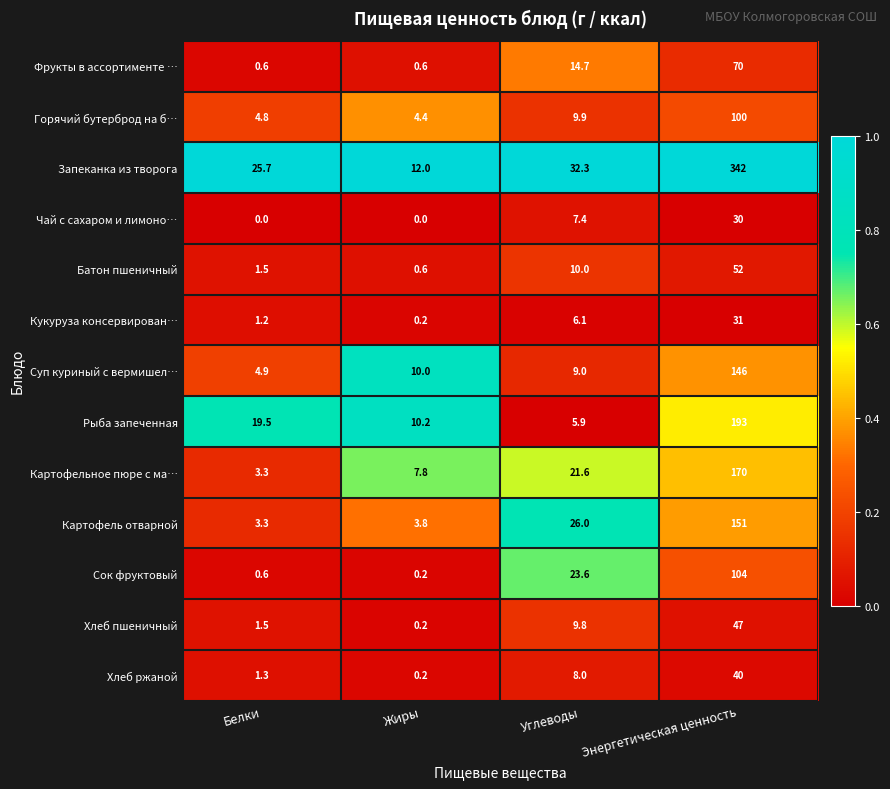

At which label does Запеканка из творога first exceed 32?

Углеводы